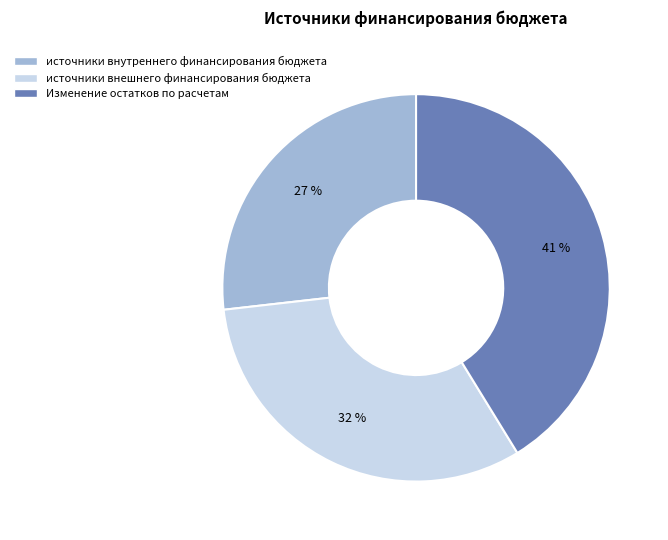

Rank the categories by value from highest to lowest.

Изменение остатков по расчетам, источники внешнего финансирования бюджета, источники внутреннего финансирования бюджета